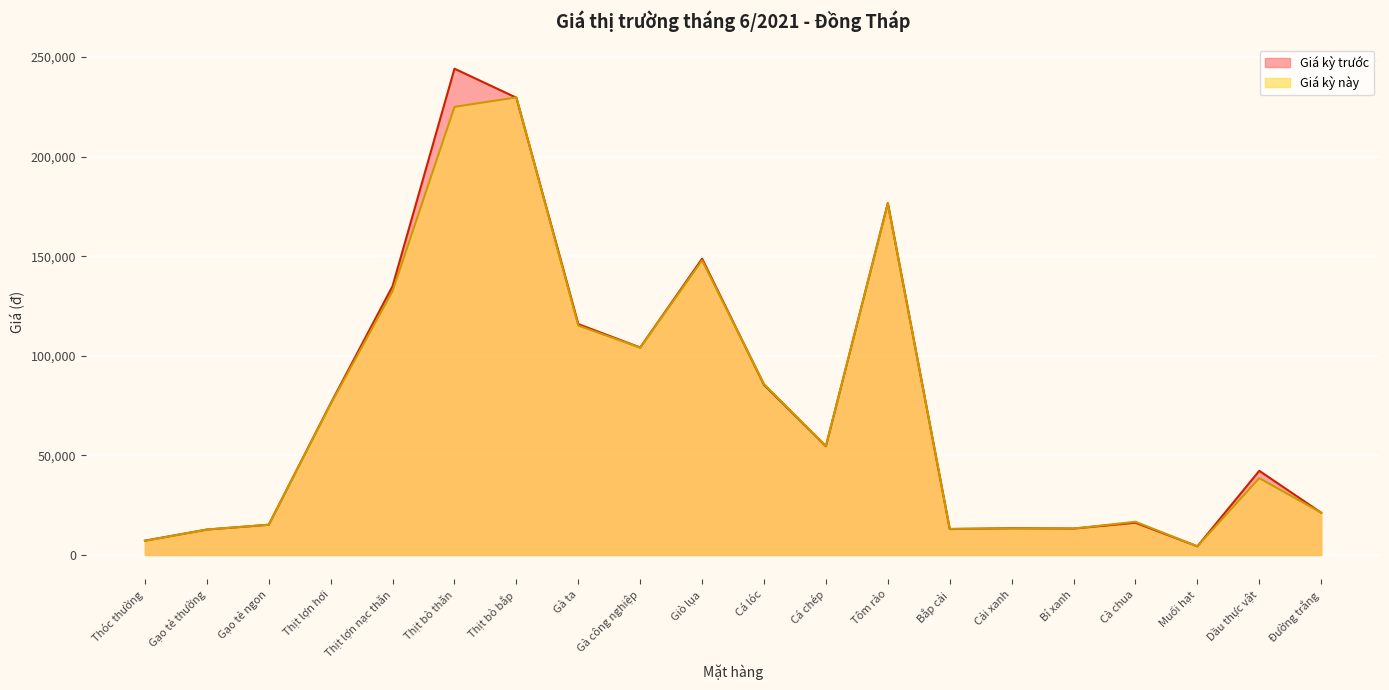

Rank the categories by Giá kỳ trước value from lowest to highest.

Muối hạt, Thóc thường, Gạo tẻ thường, Bắp cải, Bí xanh, Cải xanh, Gạo tẻ ngon, Cà chua, Đường trắng, Dầu thực vật, Cá chép, Thịt lợn hơi, Cá lóc, Gà công nghiệp, Gà ta, Thịt lợn nạc thăn, Giò lụa, Tôm rảo, Thịt bò bắp, Thịt bò thăn